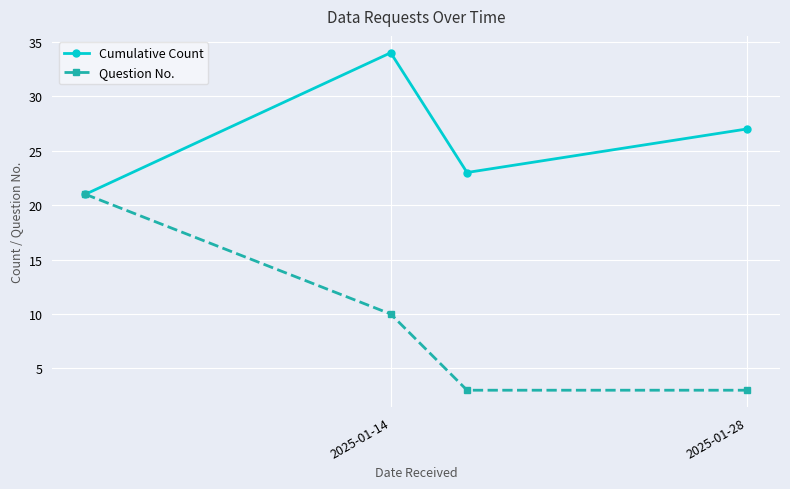

What is the value of the Question No. point at the 1st from the left?

21